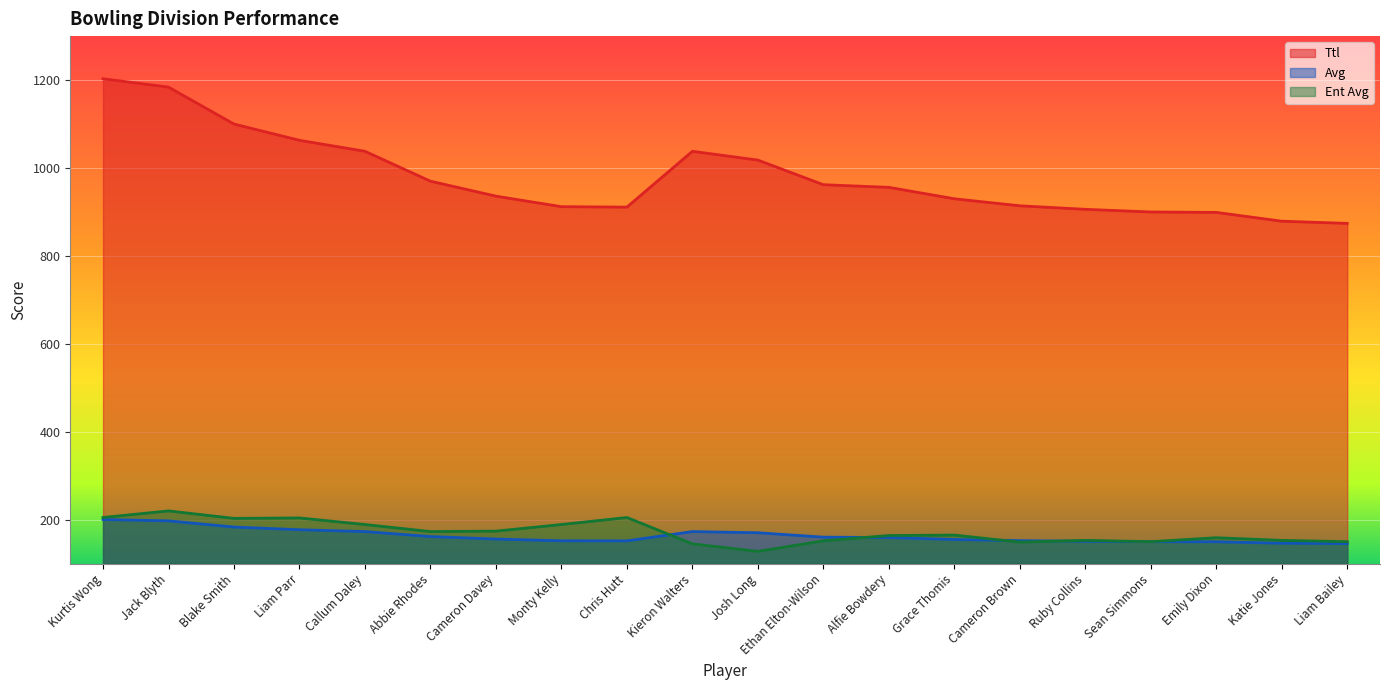

Reading left to right, extract all data points from this chart.

Ttl: 1203.0	1184.0	1100.0	1063.0	1038.0	970.0	936.0	912.0	911.0	1038.0	1018.0	962.0	956.0	930.0	914.0	906.0	900.0	899.0	879.0	874.0
Avg: 200.5	197.3	183.3	177.2	173.0	161.7	156.0	152.0	151.8	173.0	170.3	160.3	159.3	155.0	152.3	151.0	150.0	149.8	146.5	145.7
Ent Avg: 205.0	220.0	203.0	204.0	189.0	173.0	174.0	189.0	205.0	145.0	128.0	152.0	164.0	165.0	149.0	153.0	150.0	159.0	153.0	150.0